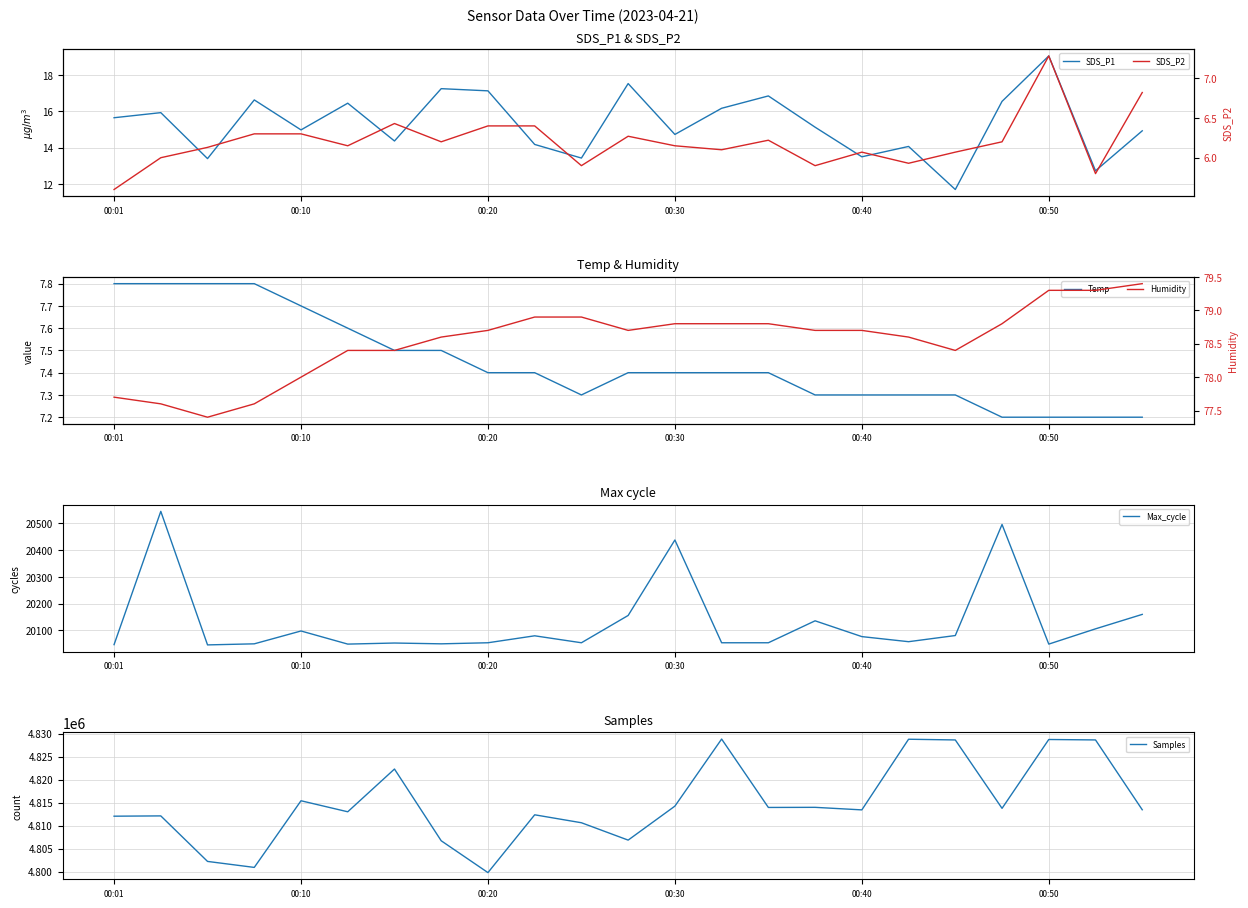

How many interior local peaks does the SDS_P2 series have?

5